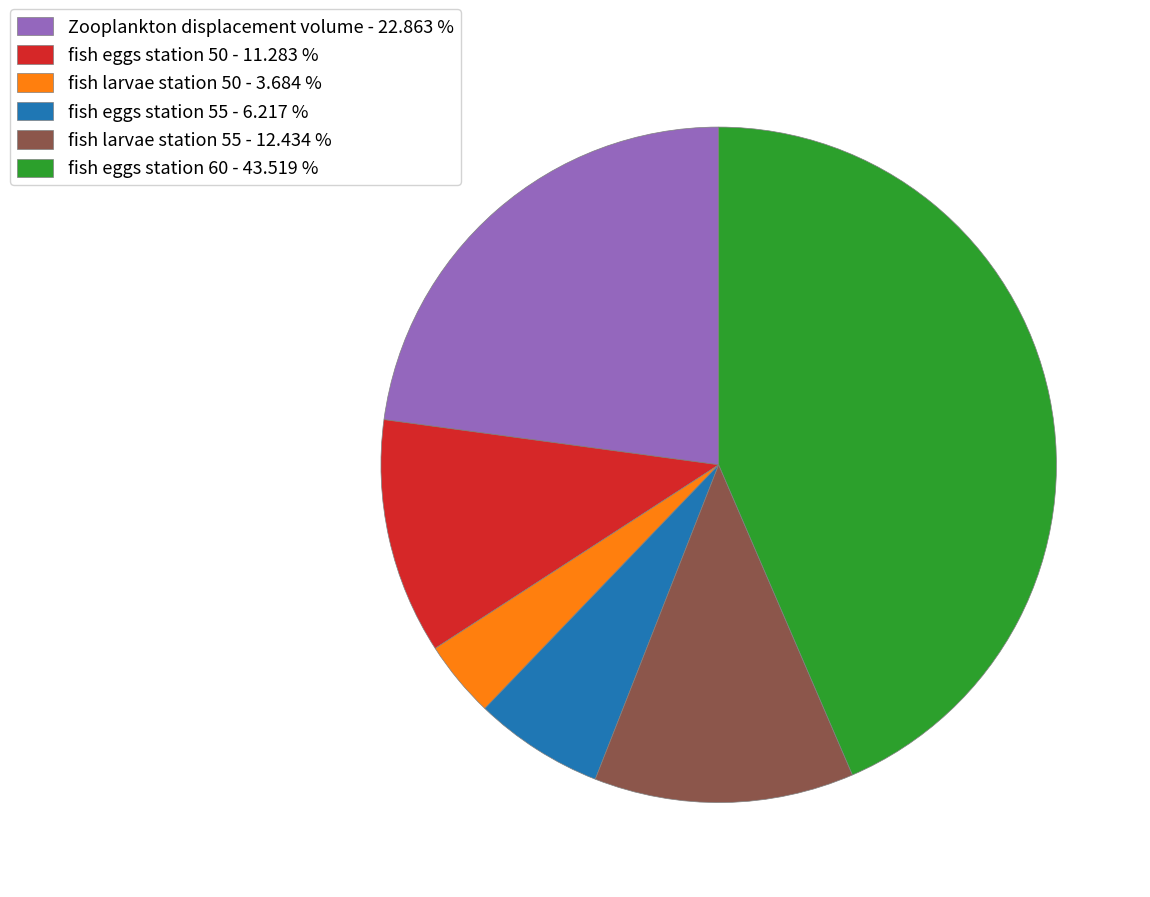

How many segments does this pie chart have?

6